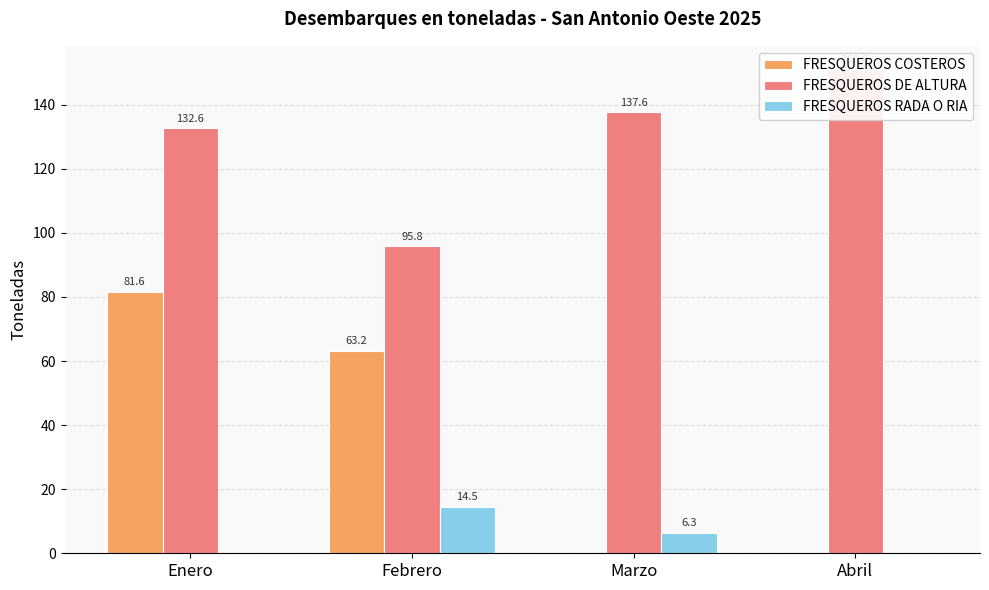

Which series has the largest total across all categories?

FRESQUEROS DE ALTURA